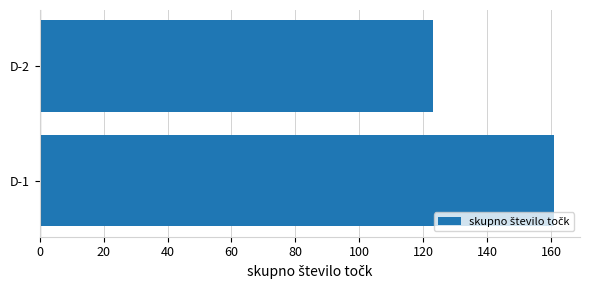

Does the chart contain any negative values?

No